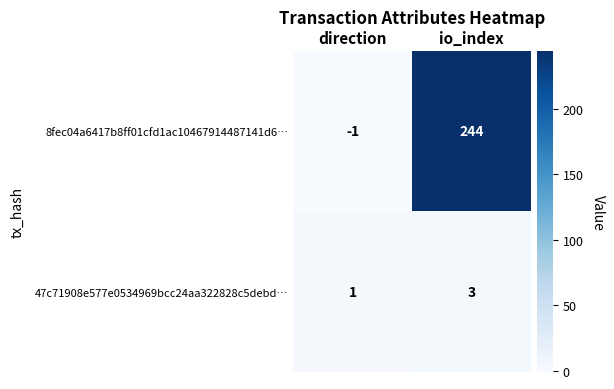

How many series are shown in this chart?

2